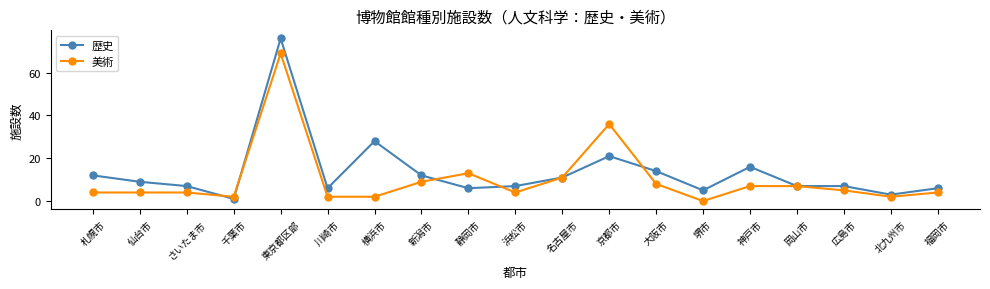

Which series changed the most between 札幌市 and 横浜市?

歴史